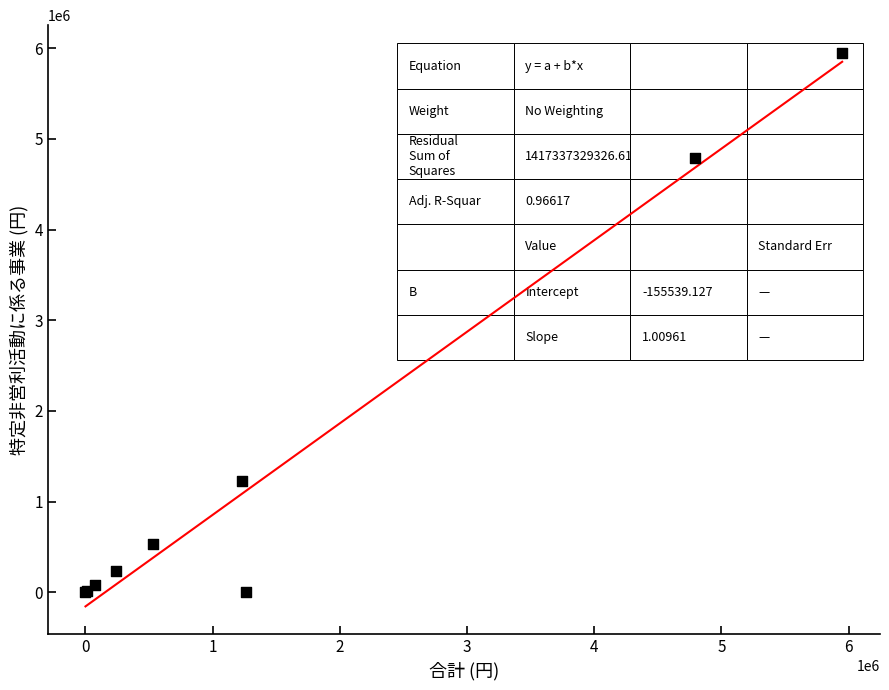

What Y value in the scatter plot is closest to 2974389?

1230000